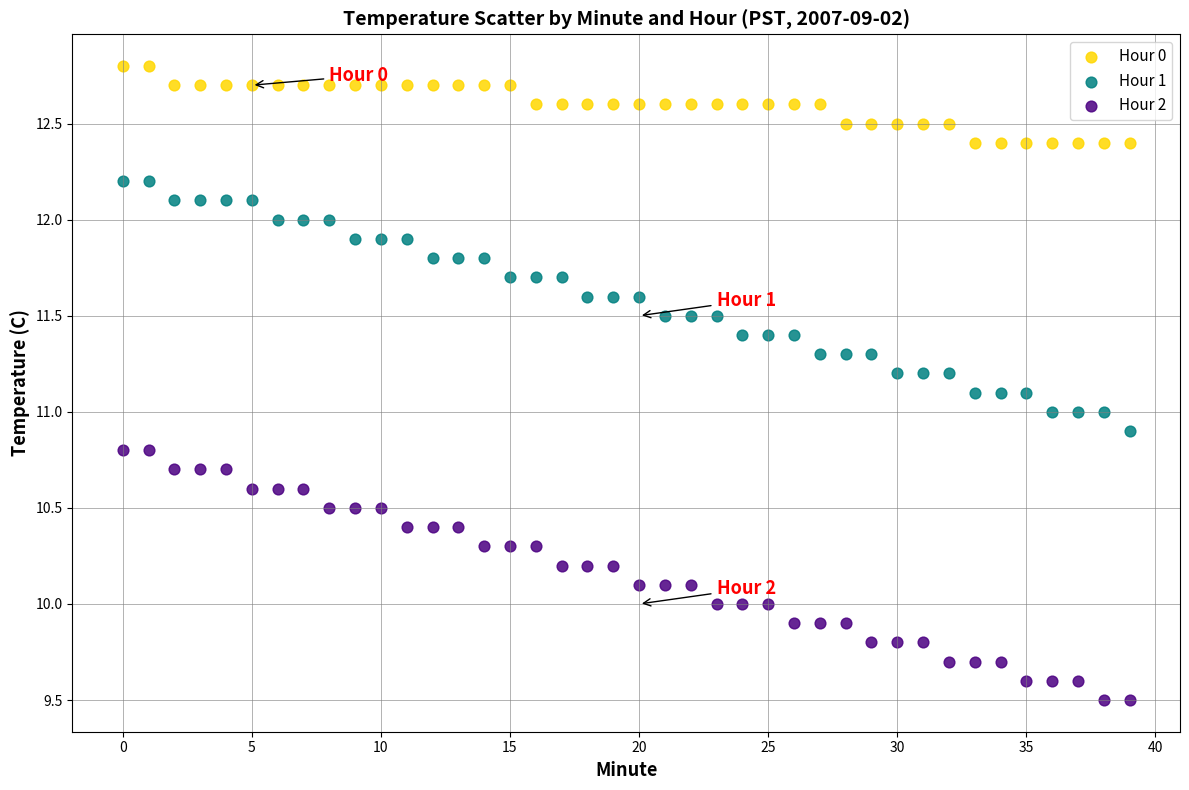

Which series contains the lowest Y value?

Hour 2